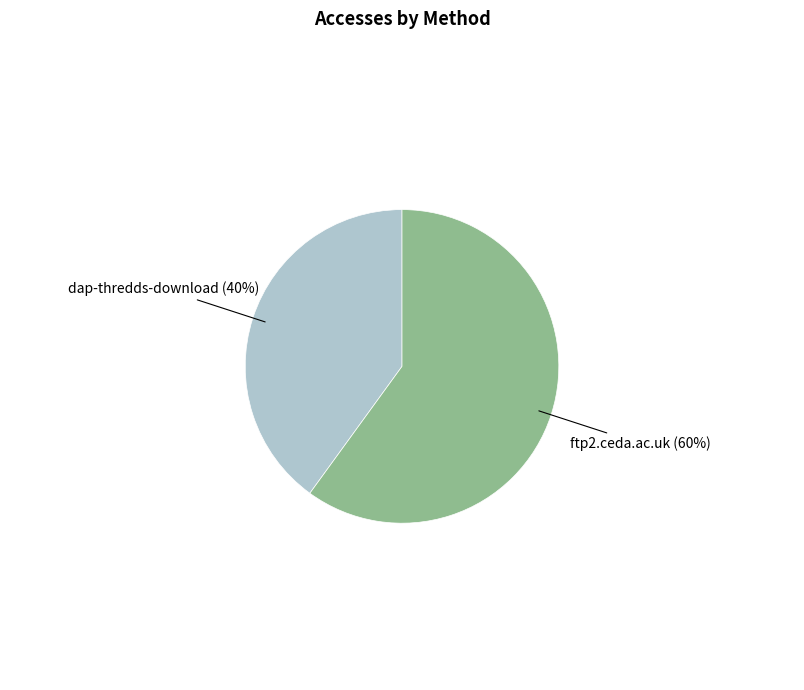

What is the ratio of the value at ftp2.ceda.ac.uk (60%) to the value at dap-thredds-download (40%)?

1.5